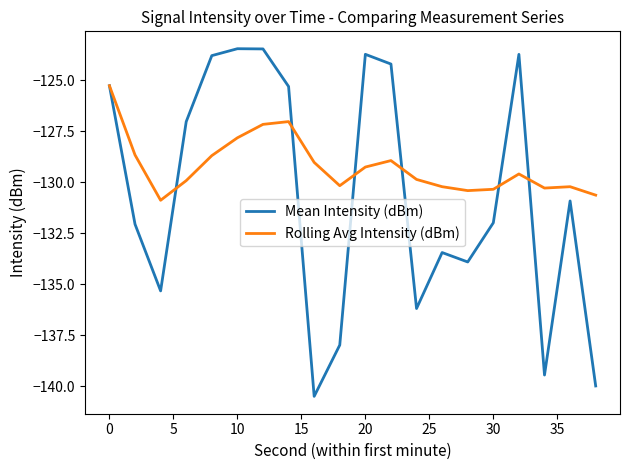

What is the smallest value displayed?

-140.5